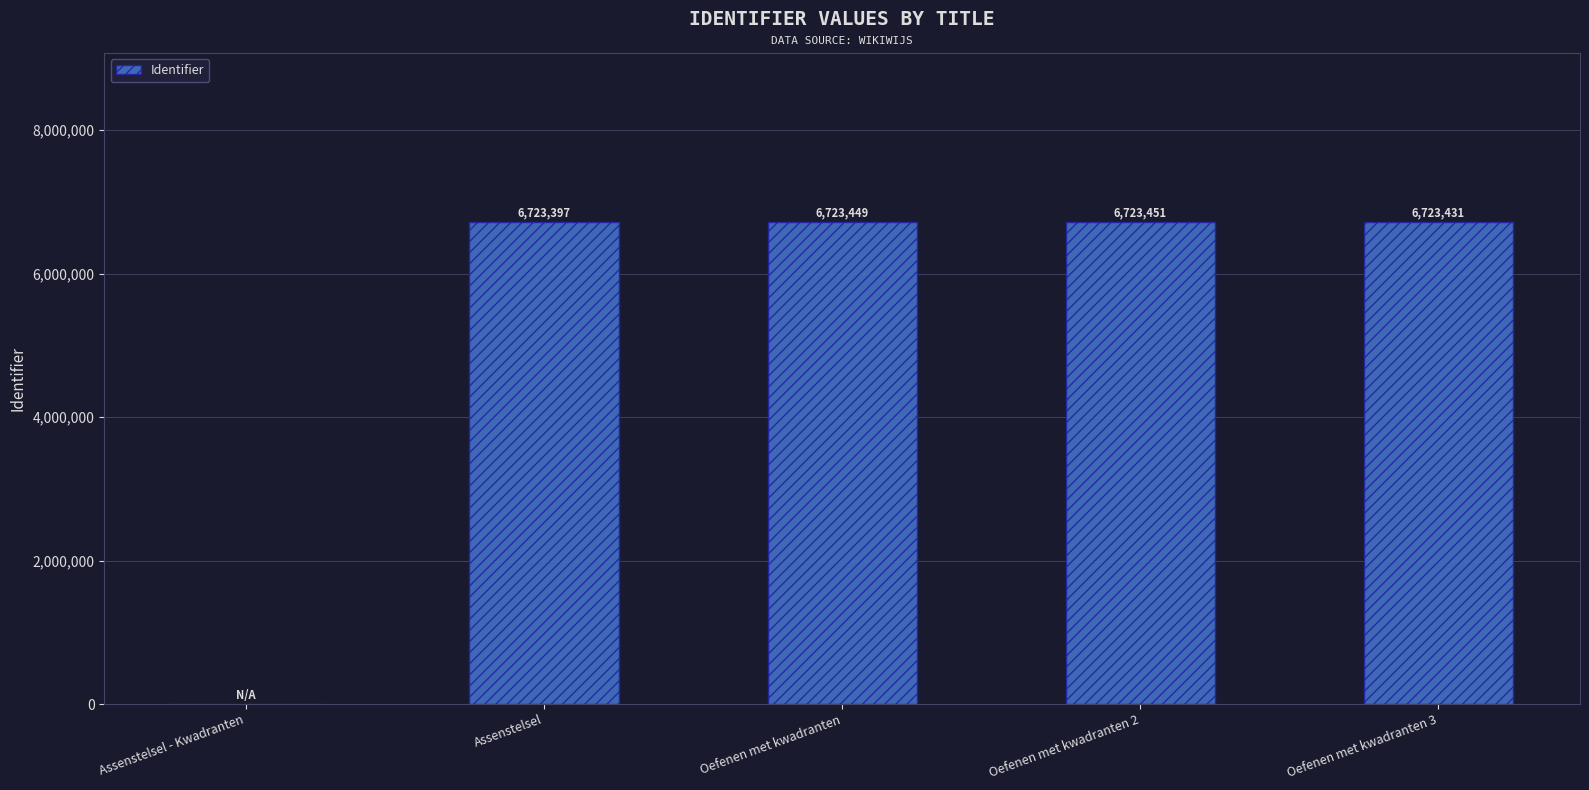

What is the change in value from Oefenen met kwadranten to Oefenen met kwadranten 2?

+2